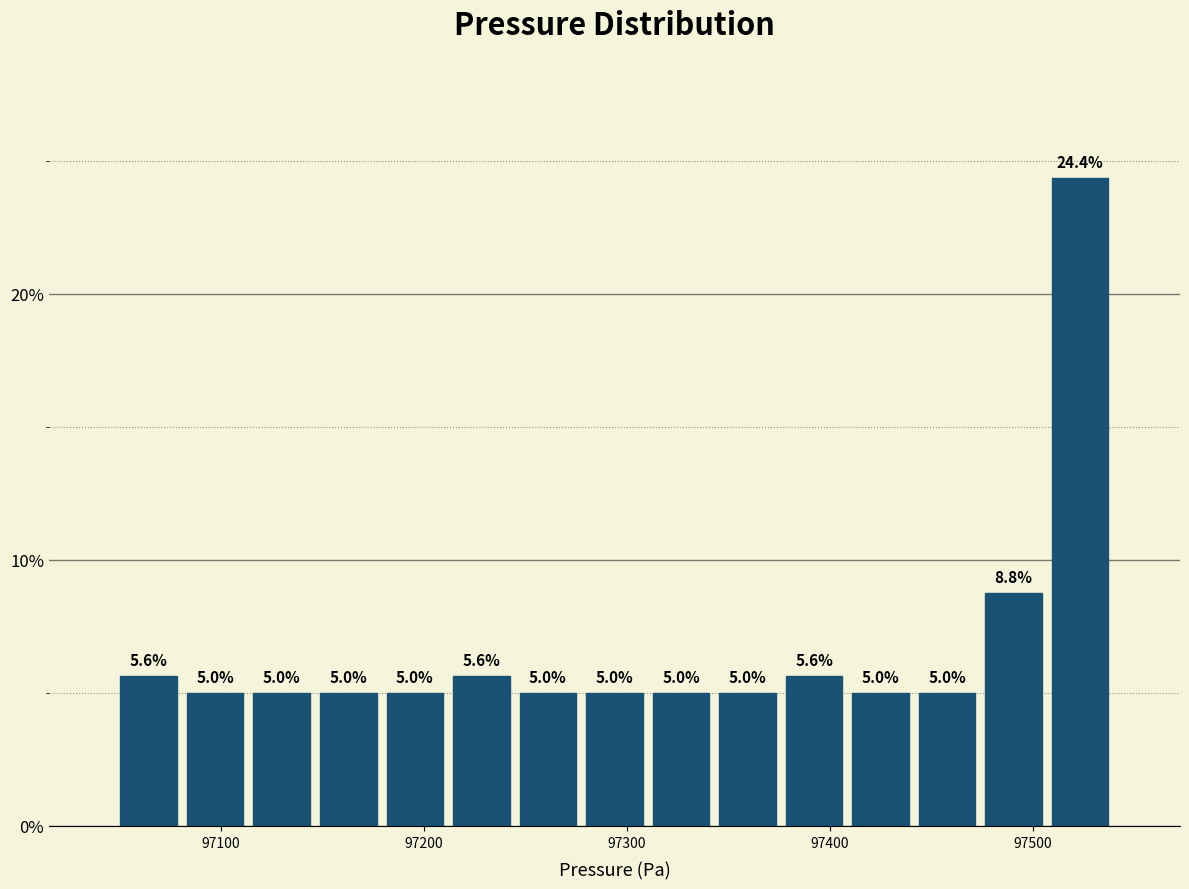

Read against the x-axis, roughly where is the centre of the tallest bar?

97520